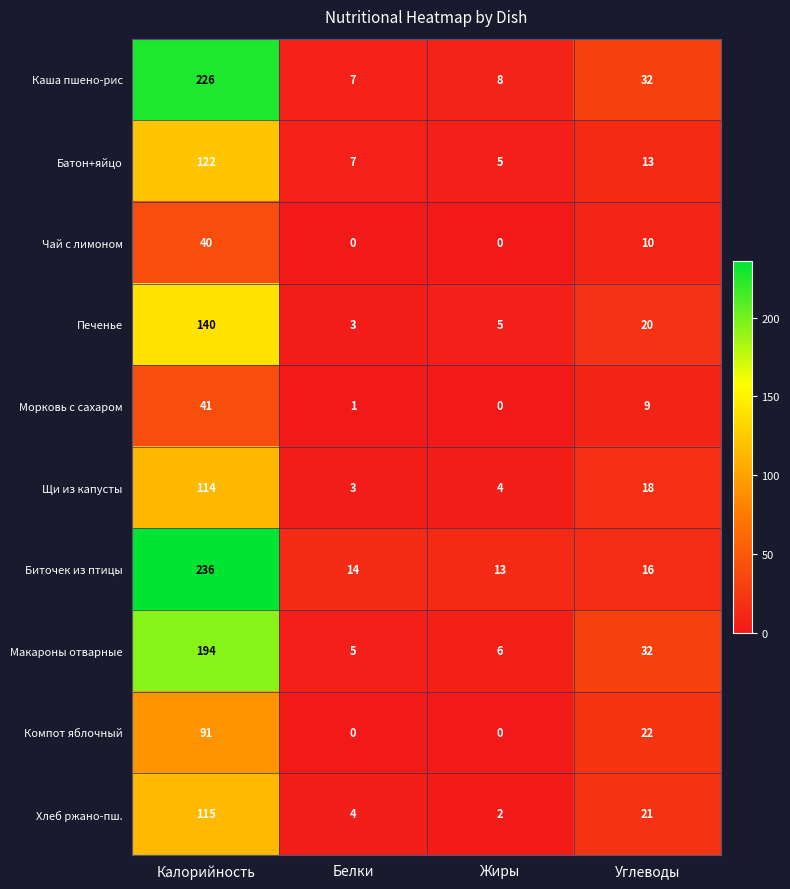

Which series changed the most between Калорийность and Белки?

Биточек из птицы